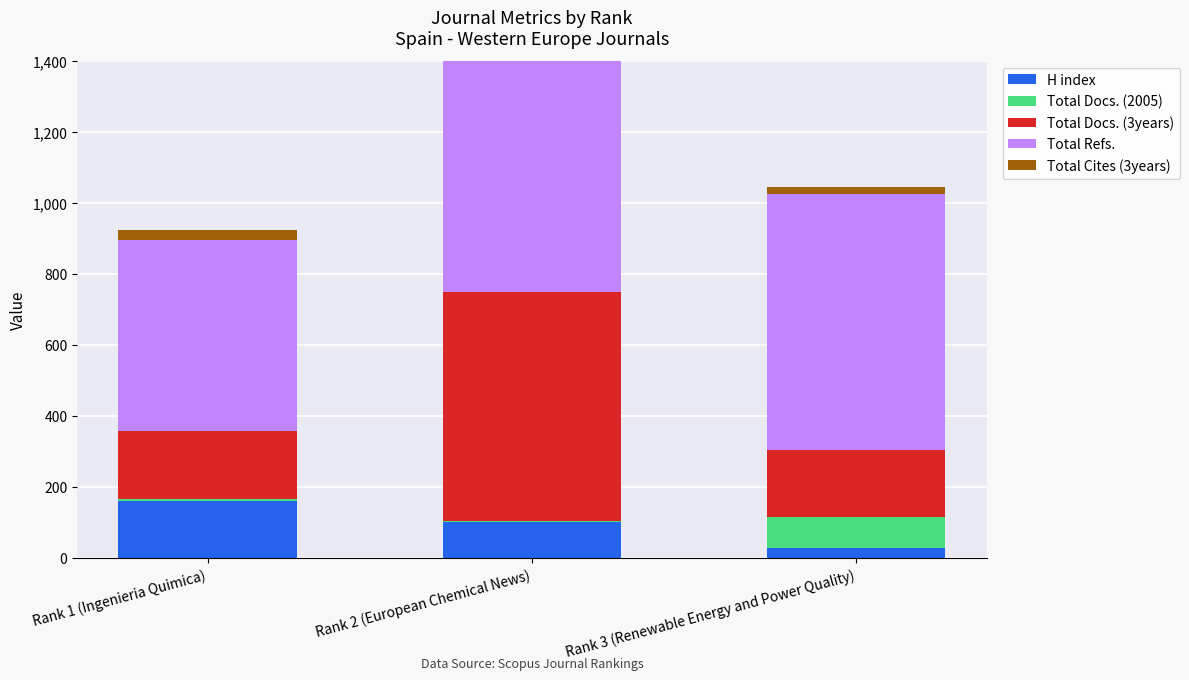

What is the difference between the maximum and minimum values in the Total Cites (3years) series?

28